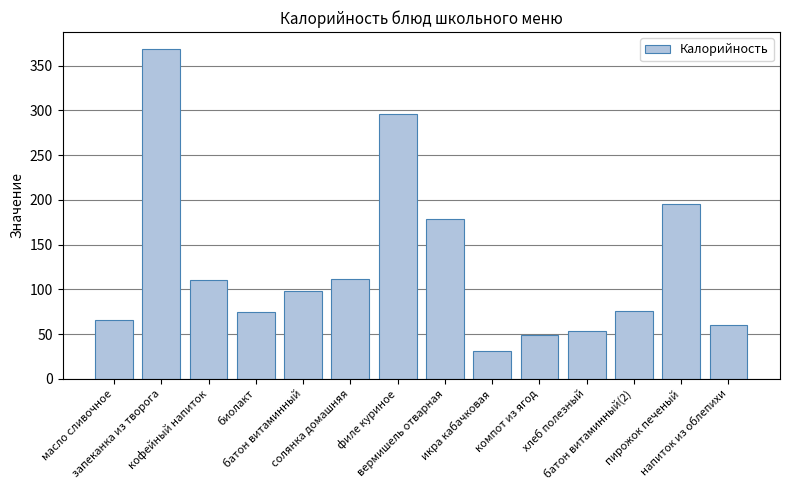

What value does the data have at батон витаминный?

98.0